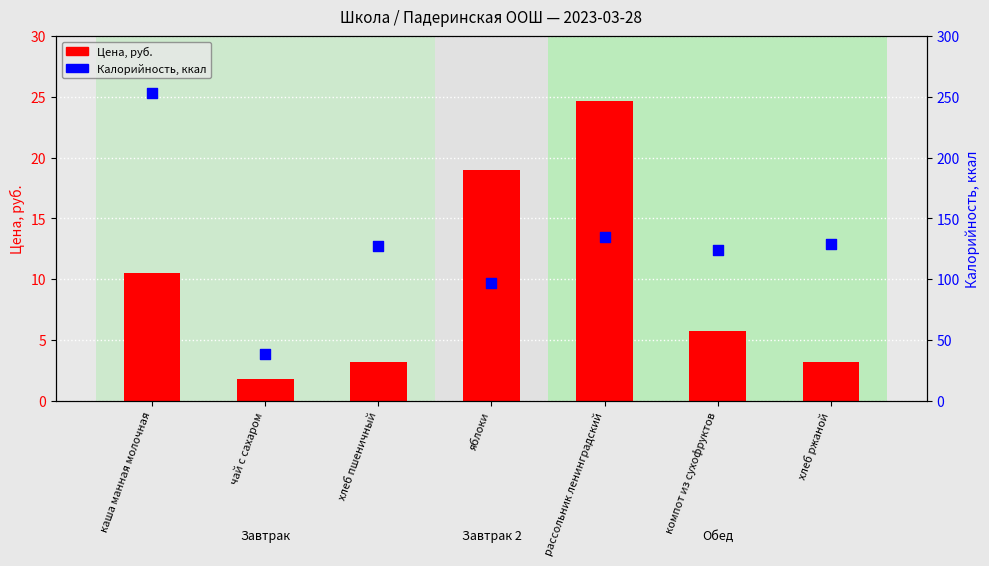

What are all the series names shown in the legend?

Цена, руб., Калорийность, ккал